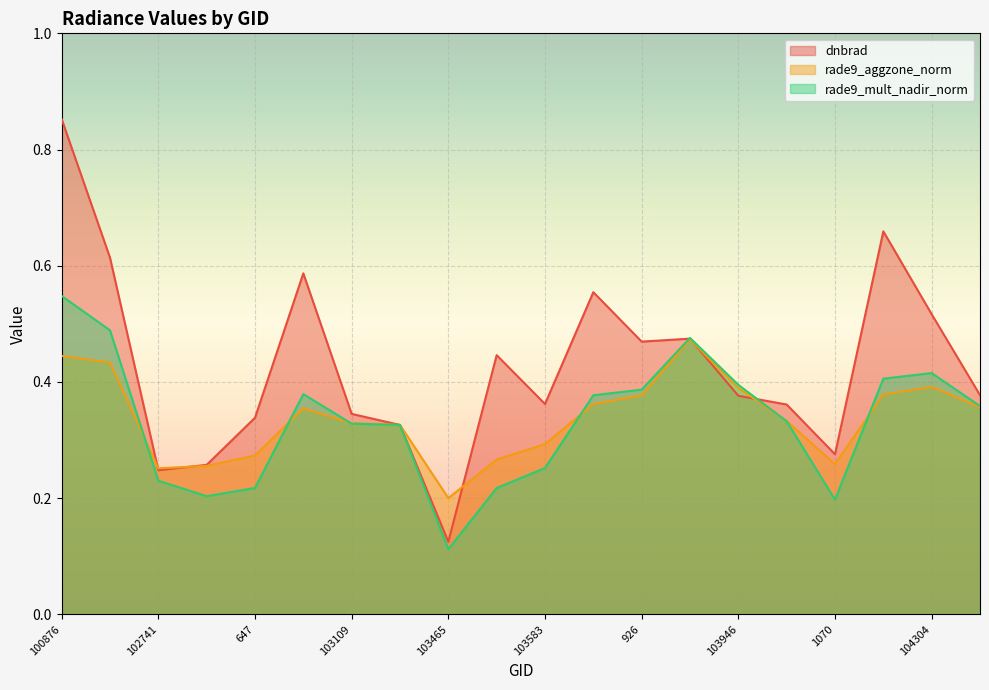

In rade9_aggzone_norm, how many points are lower than both neighbors (excluding endpoints)?

3